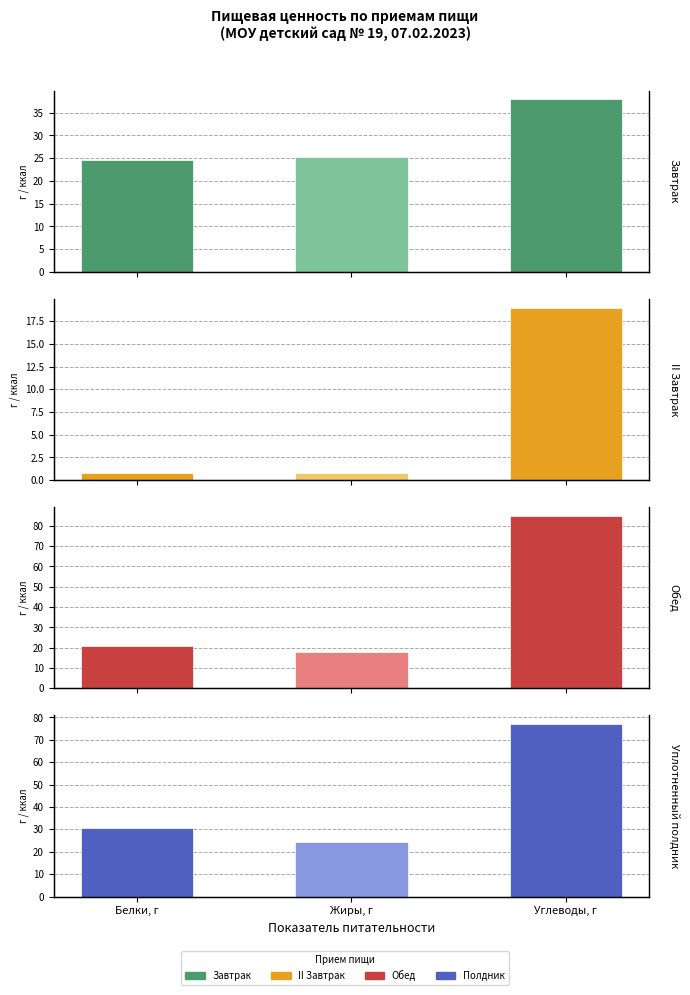

What value does the Уплотненный полдник series have at Белки, г?

30.5